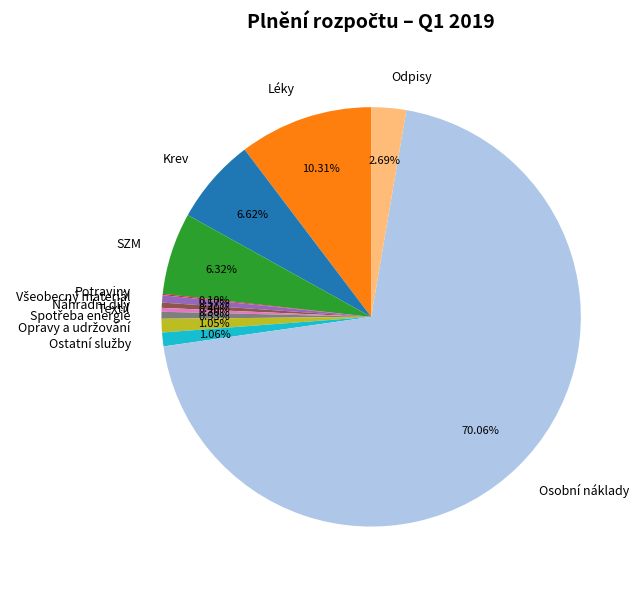

To the nearest percent, what portion does SZM represent?

6%